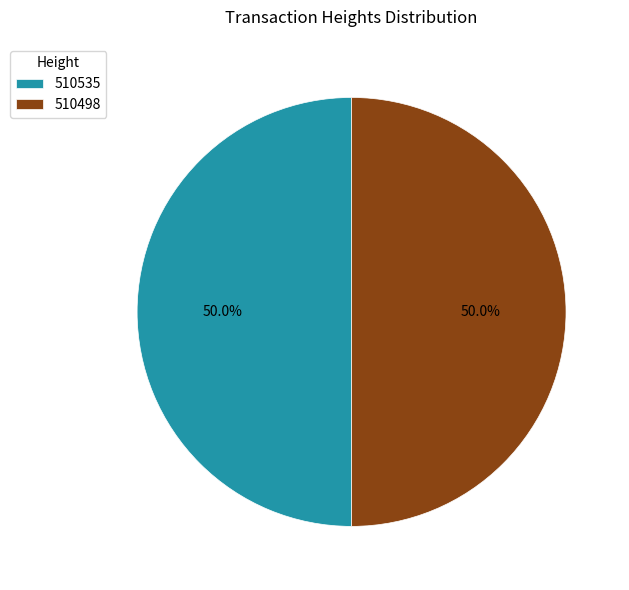

To the nearest percent, what percentage of the pie is 510498?

50%